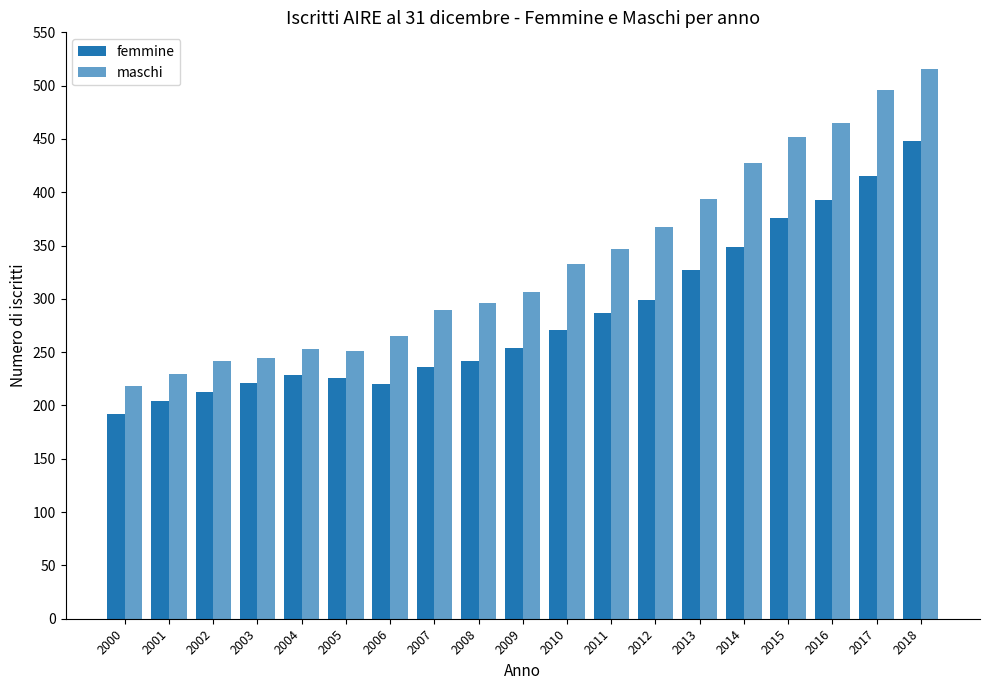

What is the sum of the maschi values at 2014 and 2011?

774